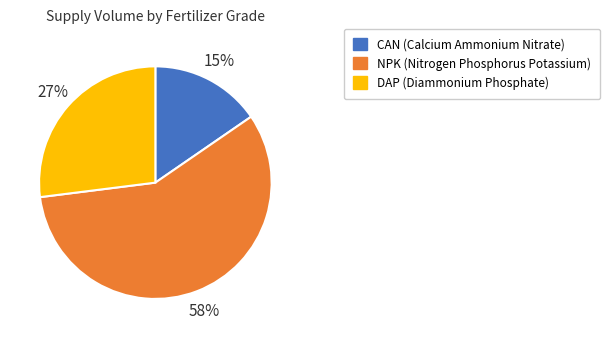

Does any single category account for the majority?

Yes